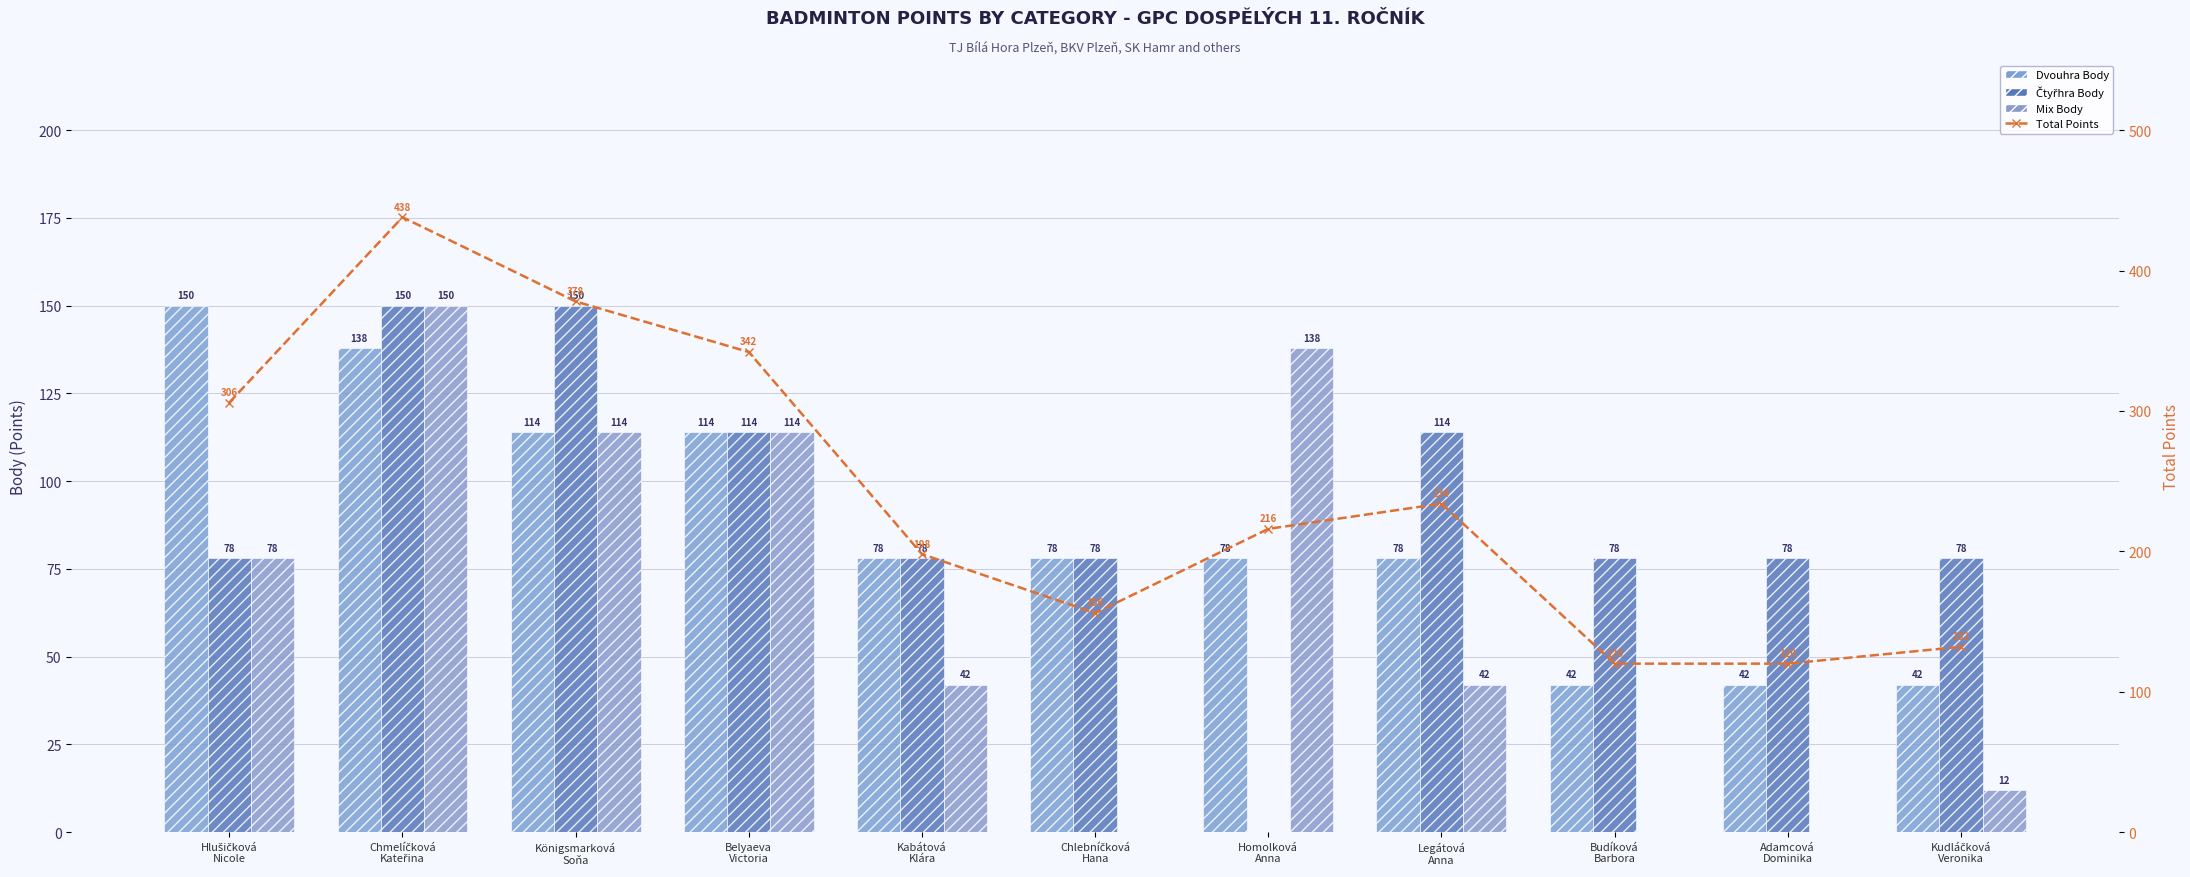

What is the difference between the maximum and minimum values in the Dvouhra Body series?

108